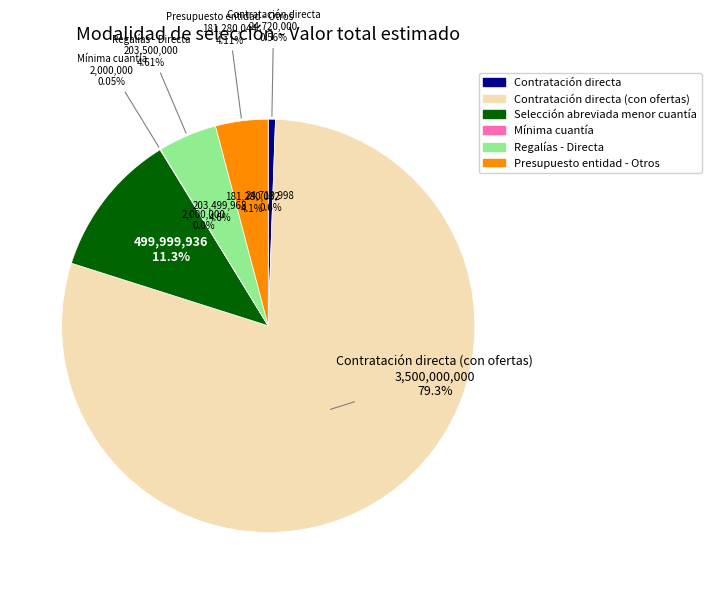

To the nearest percent, what portion does Regalías - Directa represent?

5%